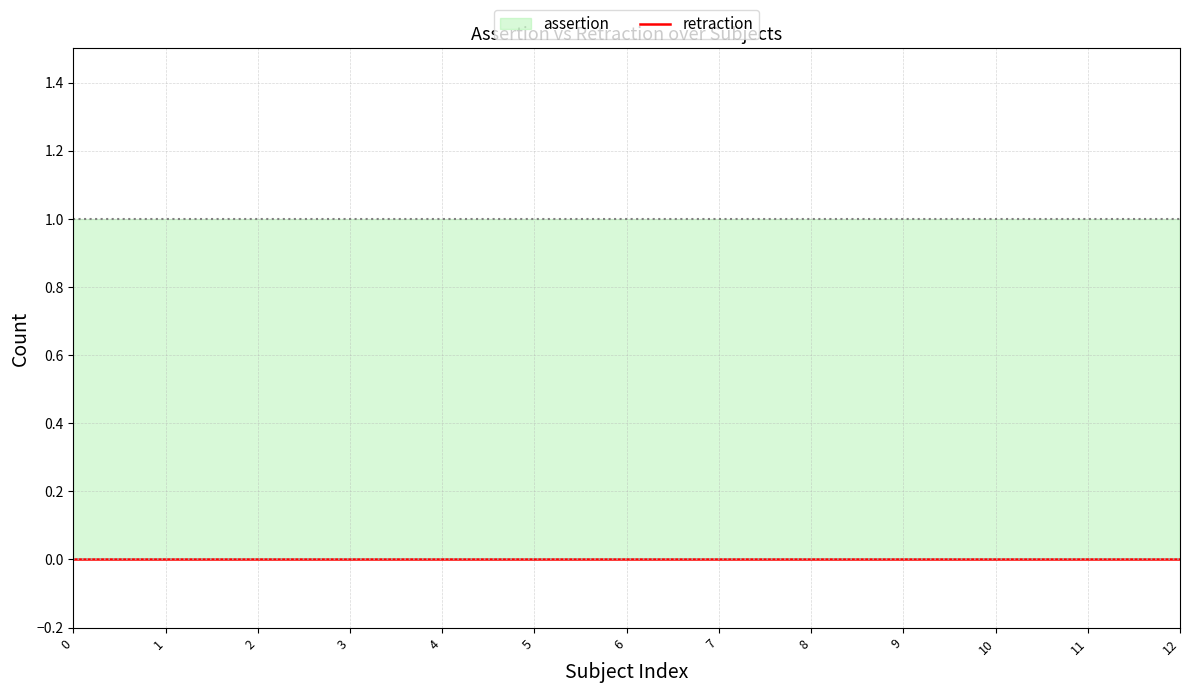

Is it true that assertion equals 1 at DOID:0050745?

False